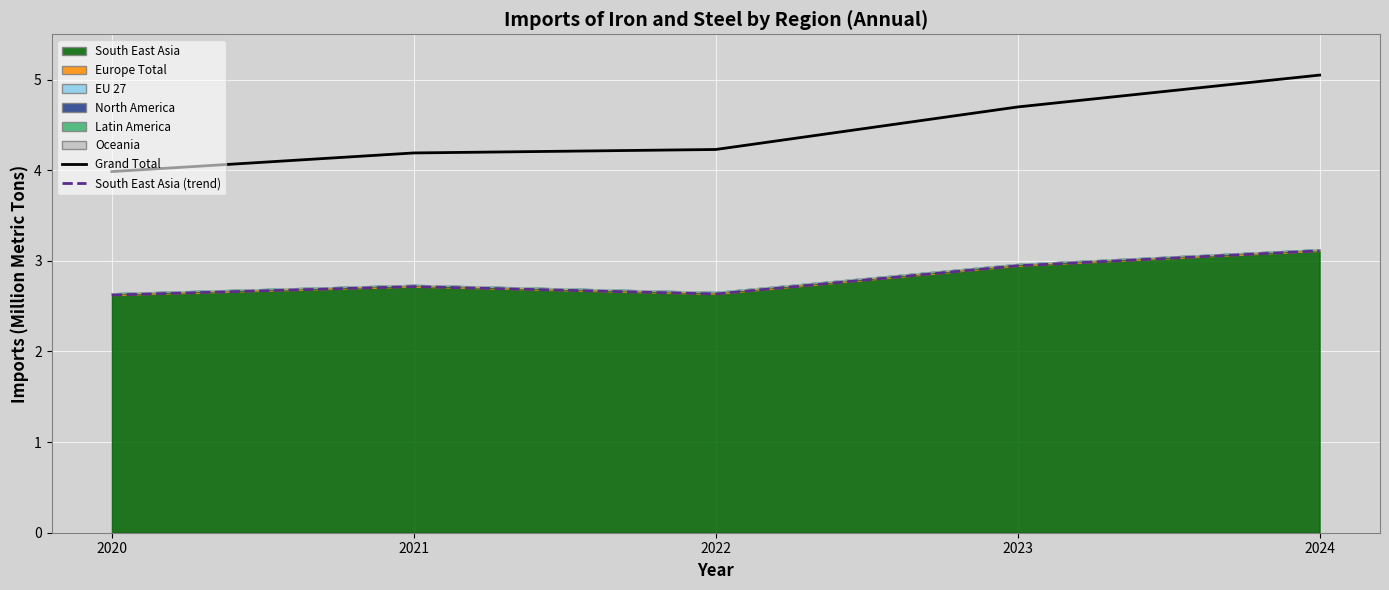

True or false: the data shows 4.0 at 2020.

True